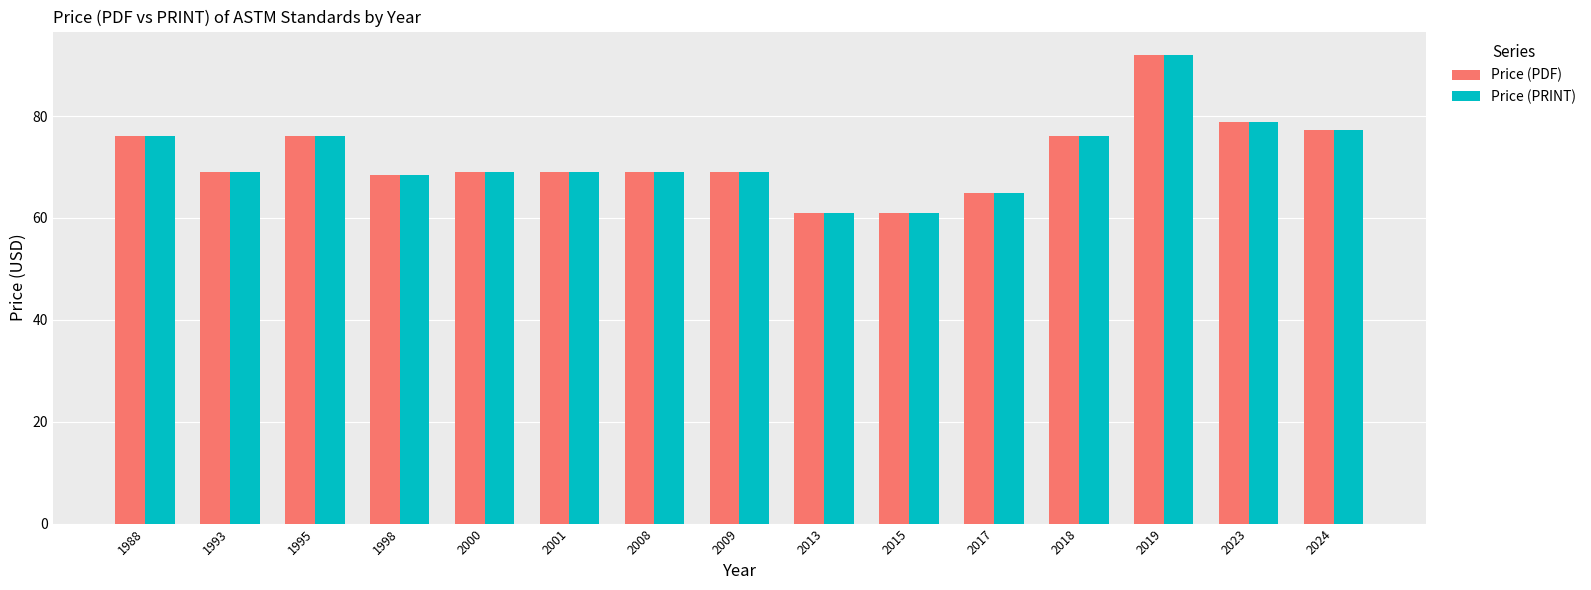

How many distinct data groups are displayed?

2